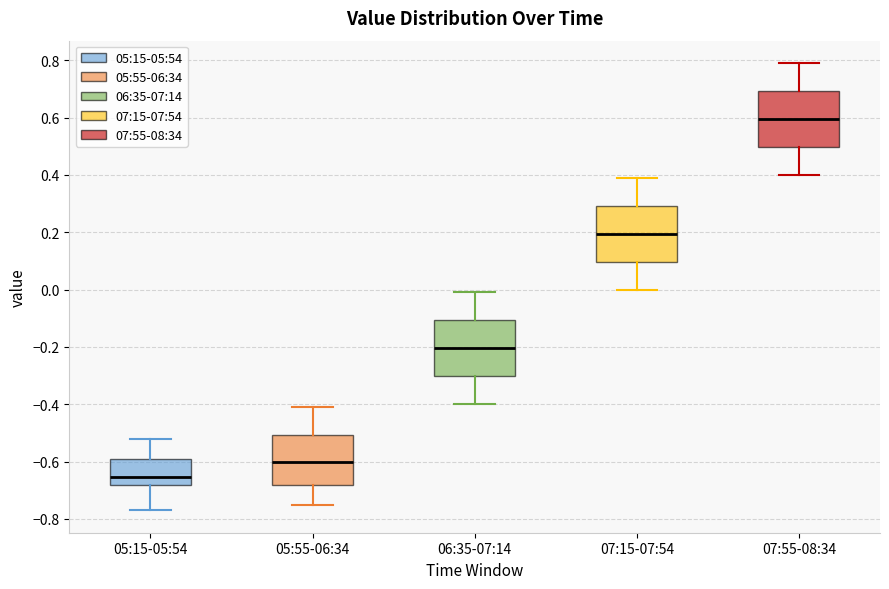

Reading left to right, read every box against the y-axis: the position of its median line, the range the box covers, and the ends of its whiskers. The values are not printed on the chart, so give them approximately, as read against the axis.

05:15-05:54: median -0.66, box -0.68 to -0.58, whiskers -0.76 to -0.52
05:55-06:34: median -0.60, box -0.68 to -0.50, whiskers -0.74 to -0.40
06:35-07:14: median -0.20, box -0.30 to -0.10, whiskers -0.40 to 0.00
07:15-07:54: median 0.20, box 0.10 to 0.30, whiskers 0.00 to 0.40
07:55-08:34: median 0.60, box 0.50 to 0.70, whiskers 0.40 to 0.80